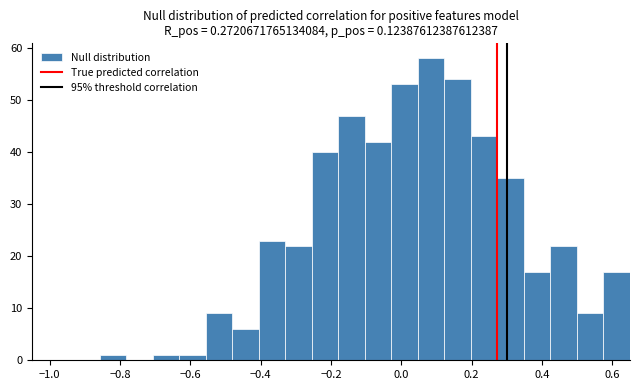

Read against the x-axis, roughly where is the centre of the tallest bar?

0.08